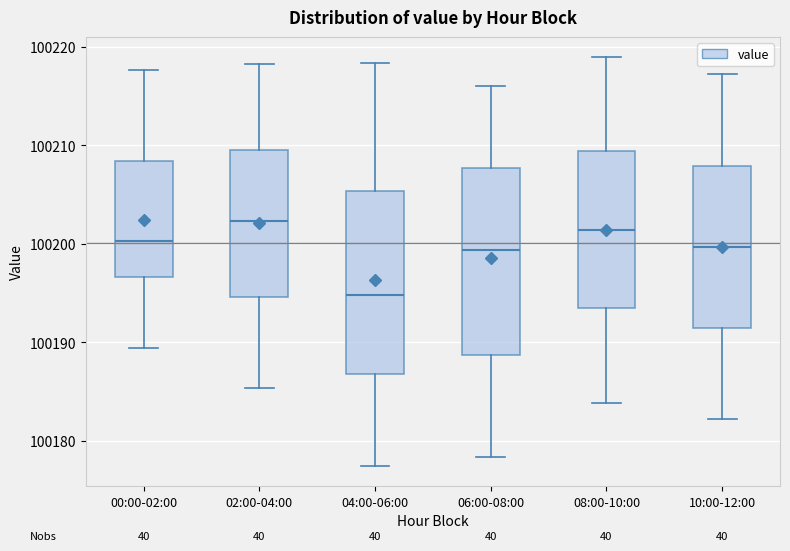

Which box's median line is the lowest?

04:00-06:00